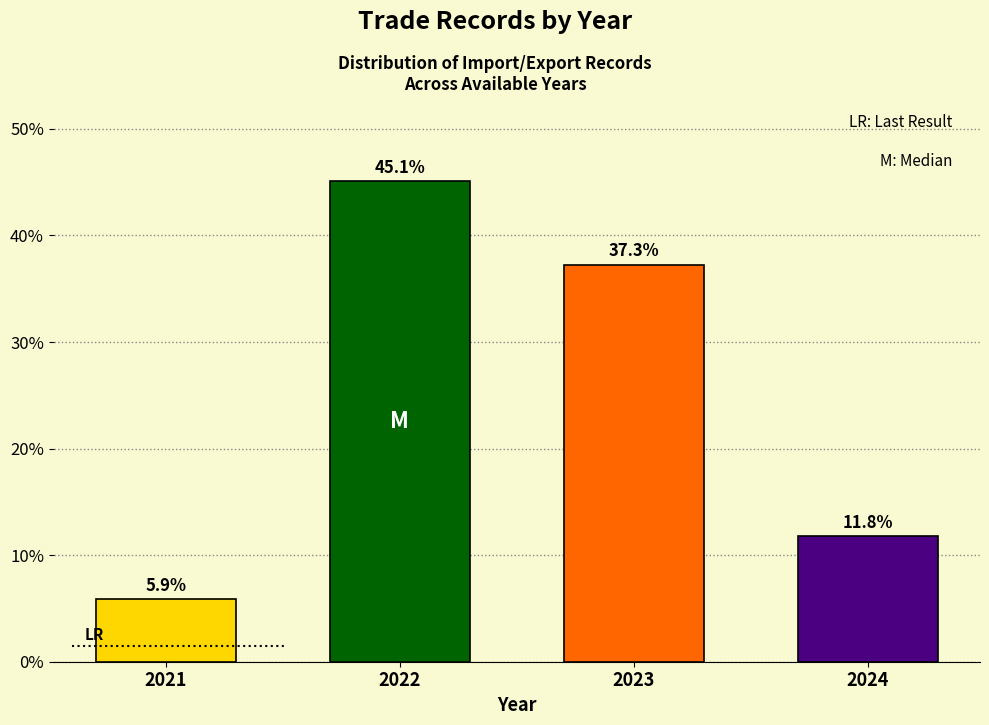

Reading right to left, transcribe all the data shown in this chart.

2024=11.8	2023=37.3	2022=45.1	2021=5.9